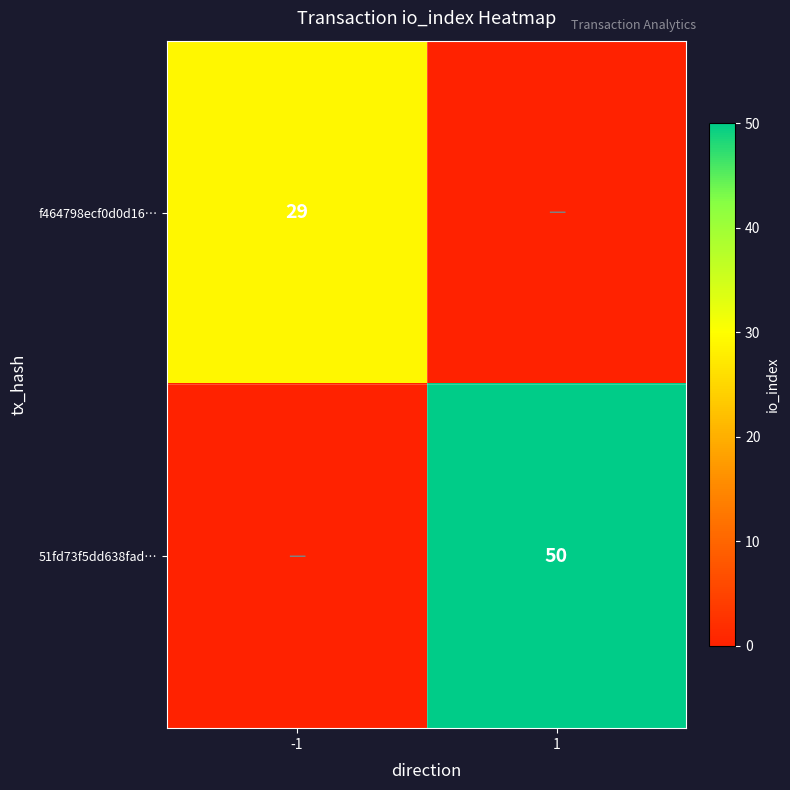

At how many categories does at least one series exceed 29?

1